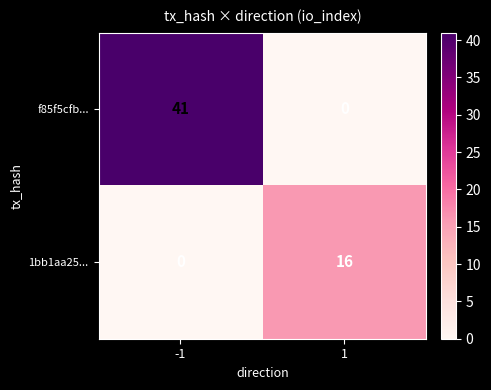

Reading left to right, extract all data points from this chart.

f85f5cfb...: 41	0
1bb1aa25...: 0	16